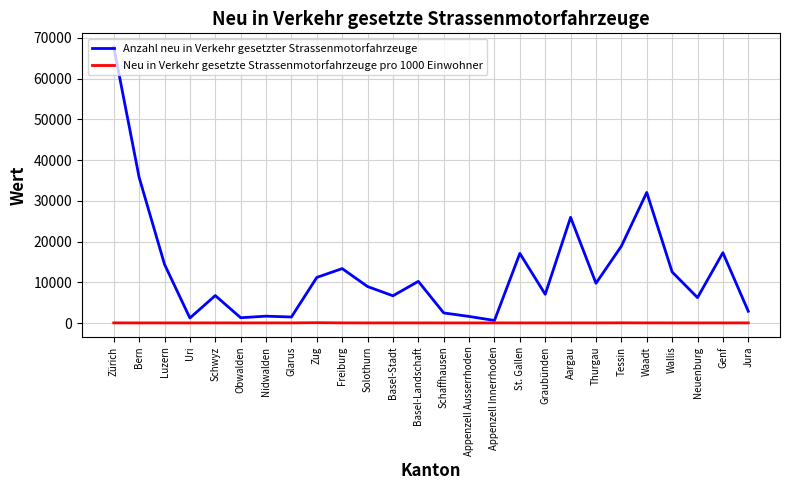

Which series has the largest range (max minus min)?

Anzahl neu in Verkehr gesetzter Strassenmotorfahrzeuge